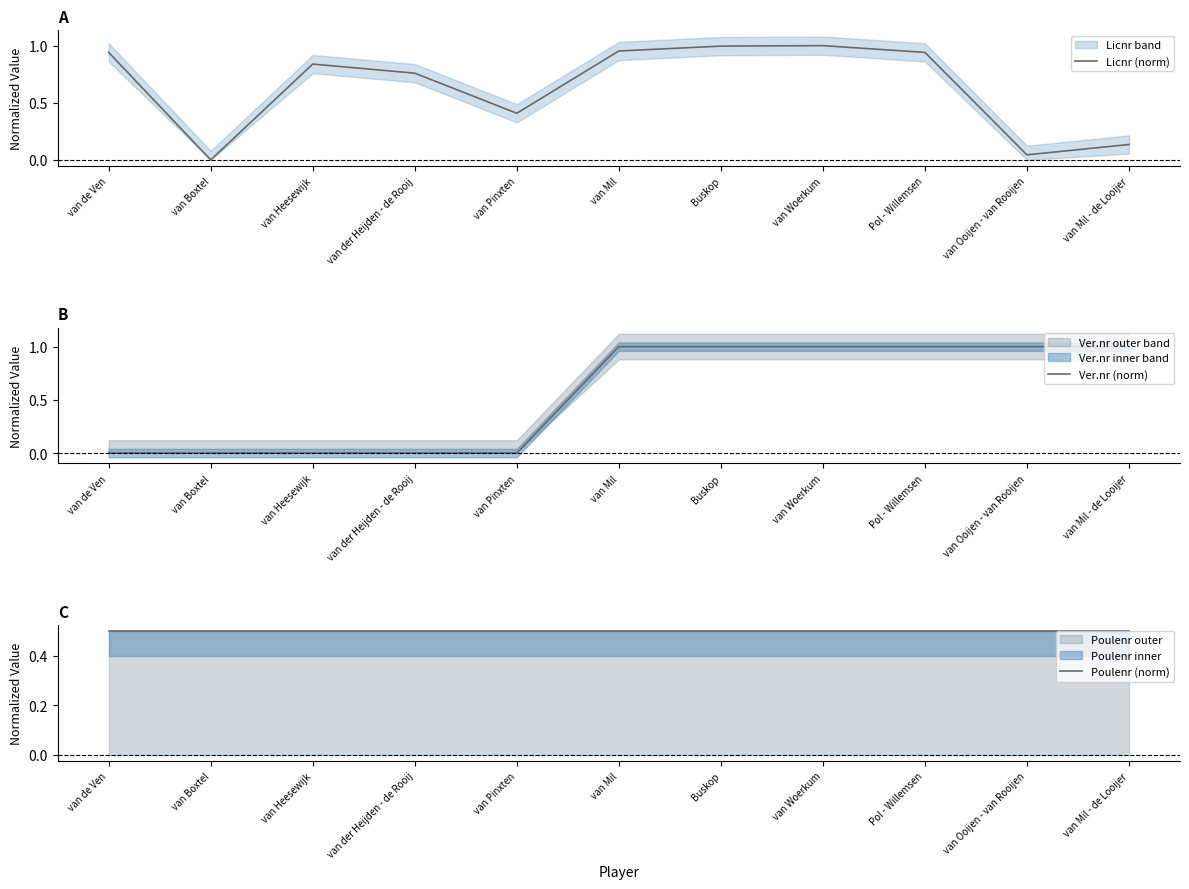

At Pol - Willemsen, list the series in order from smallest to largest.

Poulenr (norm), Licnr (norm), Ver.nr (norm)